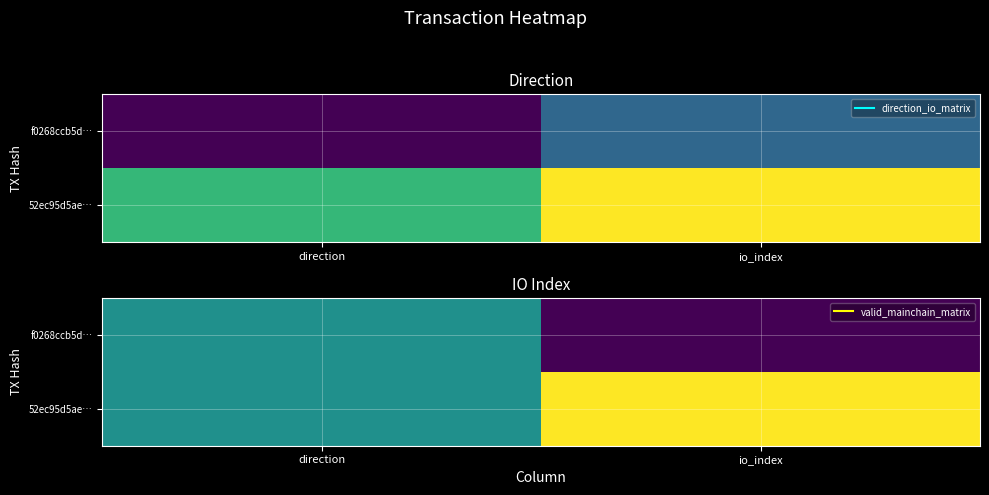

Is it true that 52ec95d5ae… equals 2 at direction?

False